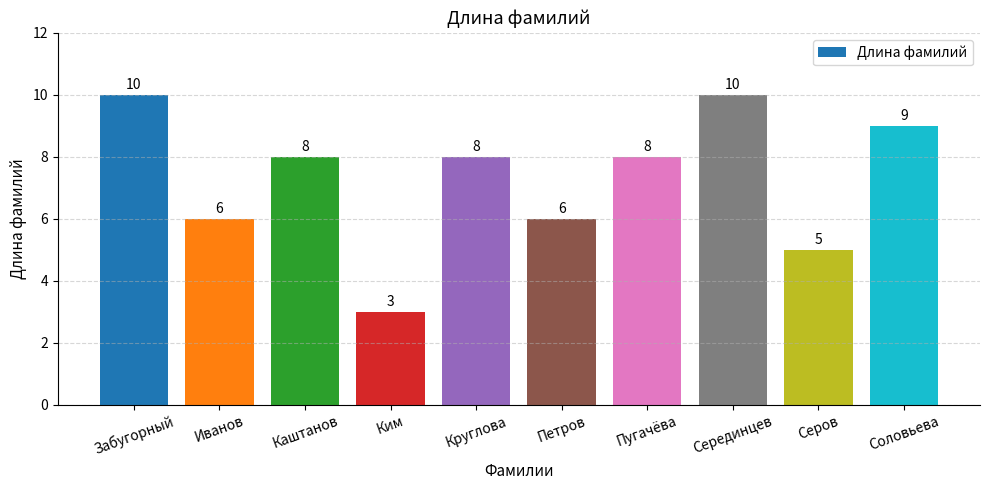

Which category has the lowest value across all series?

Ким